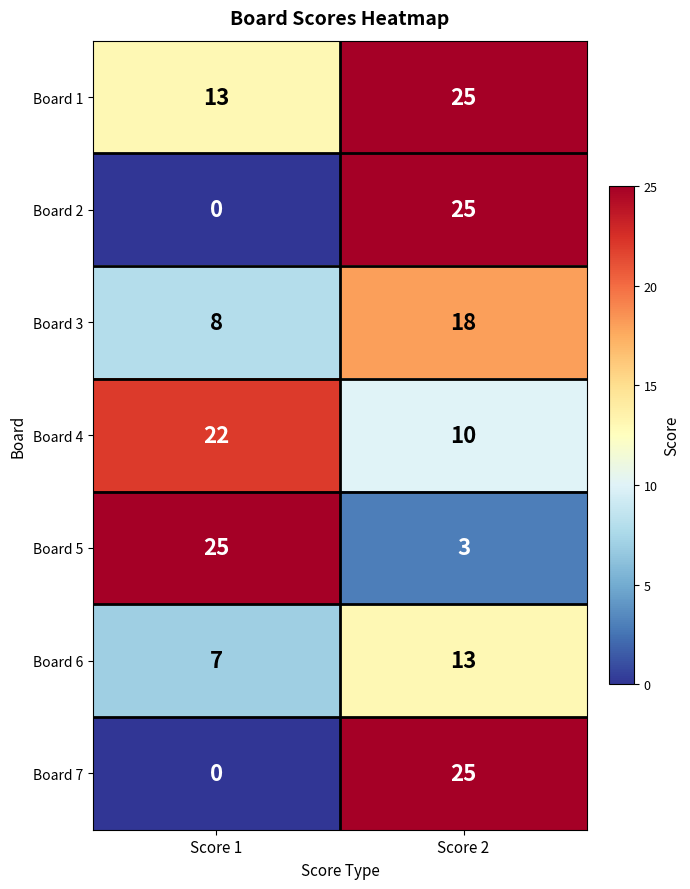

What is the total value across all series at Score 1?

75